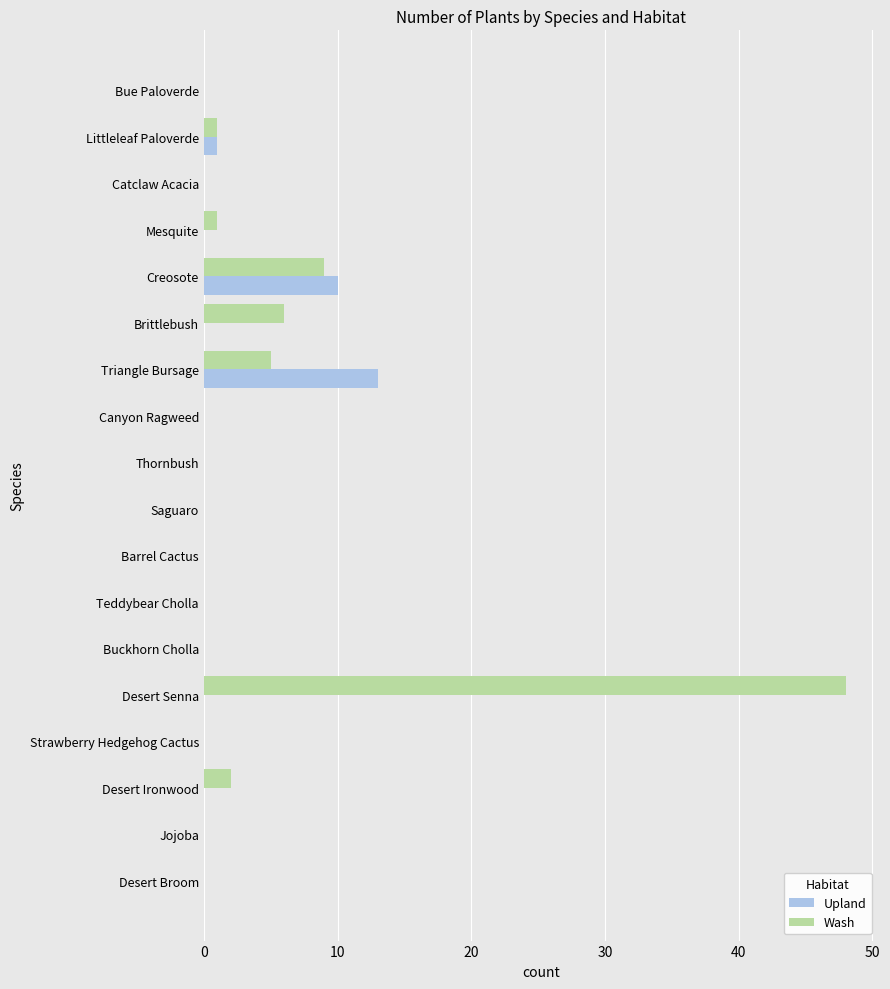

What is the average value of the Upland series?

1